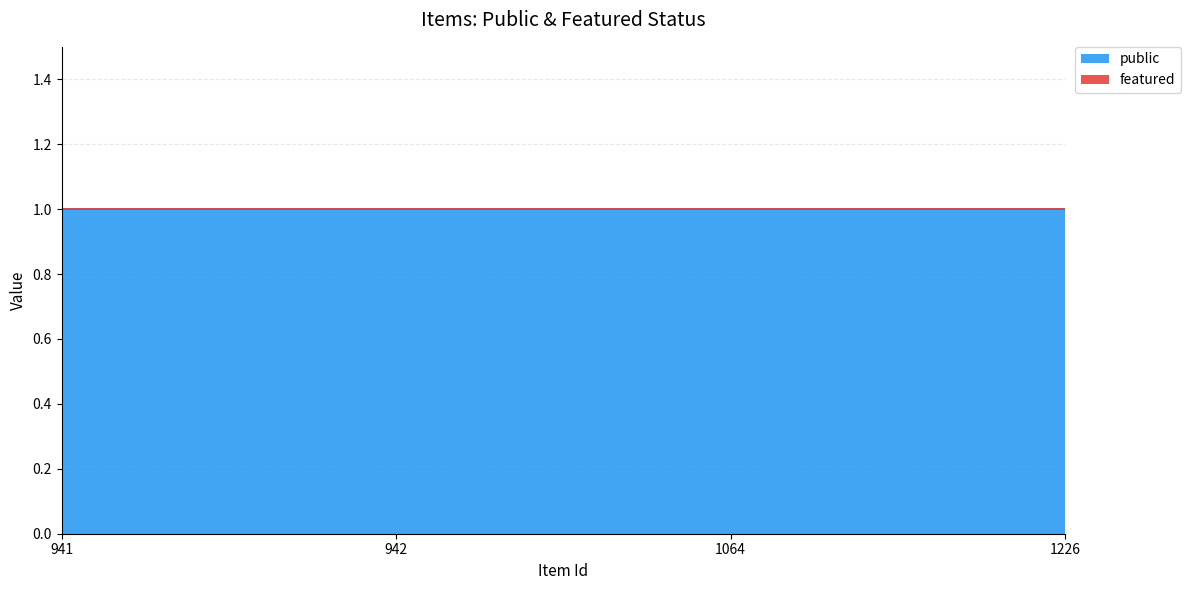

At how many categories does at least one series exceed 0?

4